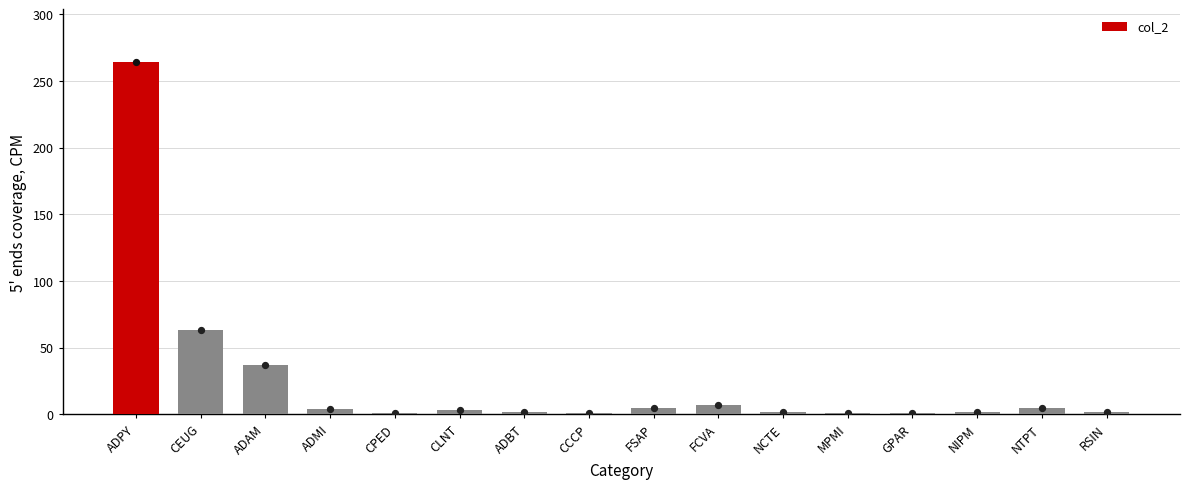

Between FCVA and CLNT, which is larger?

FCVA